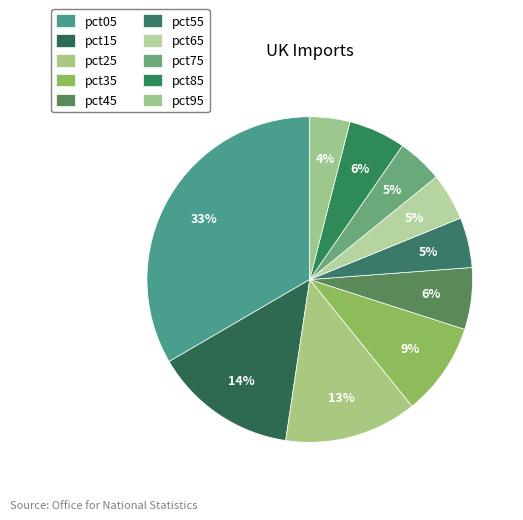

To the nearest percent, what is the difference between the largest and smallest slice percentages?

29%